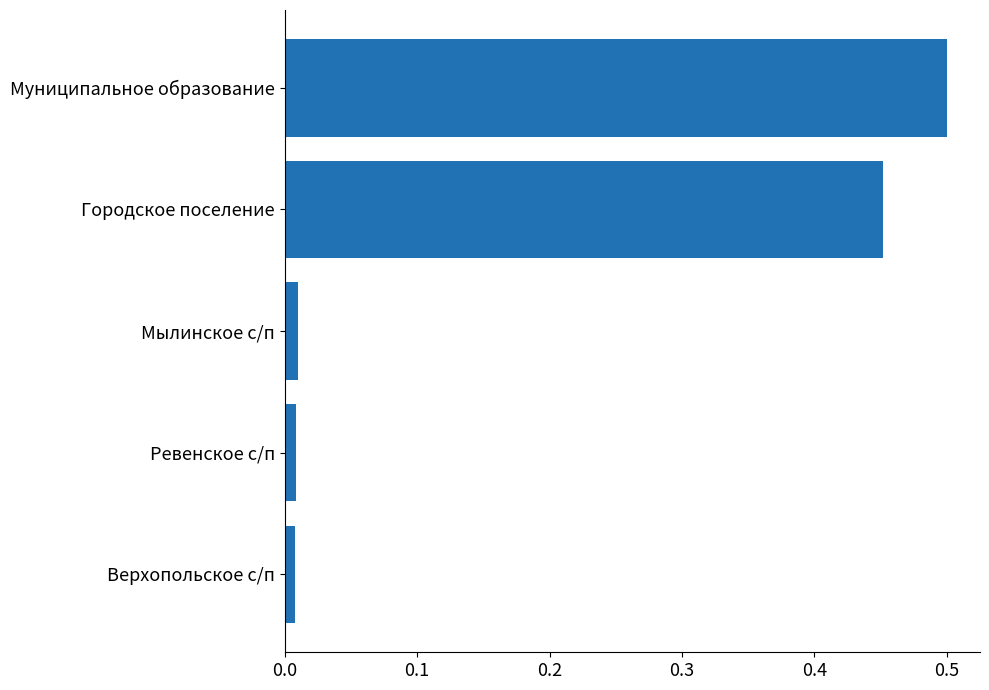

True or false: the data shows 0.2 at Городское поселение.

False